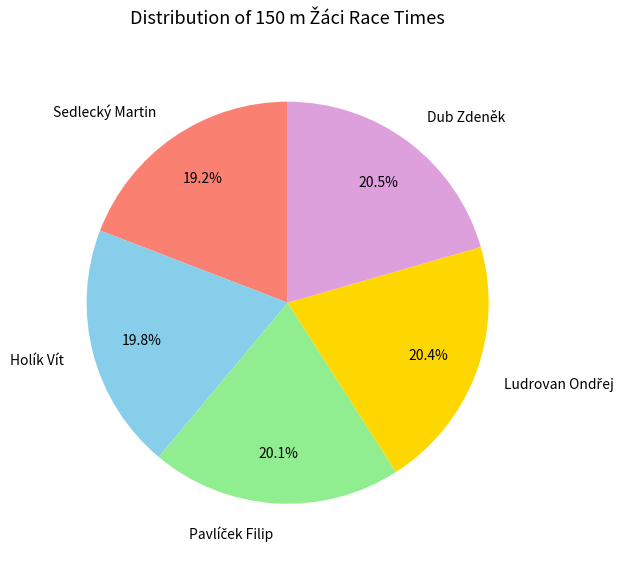

To the nearest percent, what portion does Sedlecký Martin represent?

19%